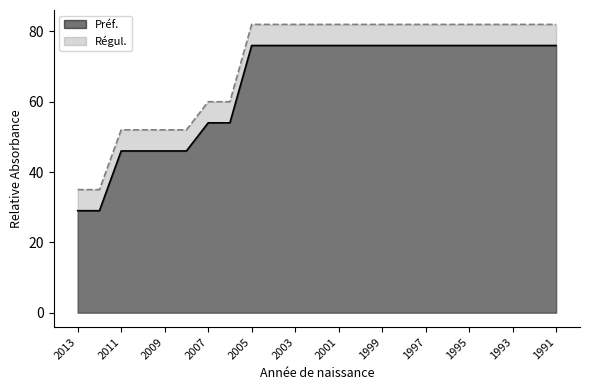

List the series in order of their overall mean, lowest first.

Préf., Régul.